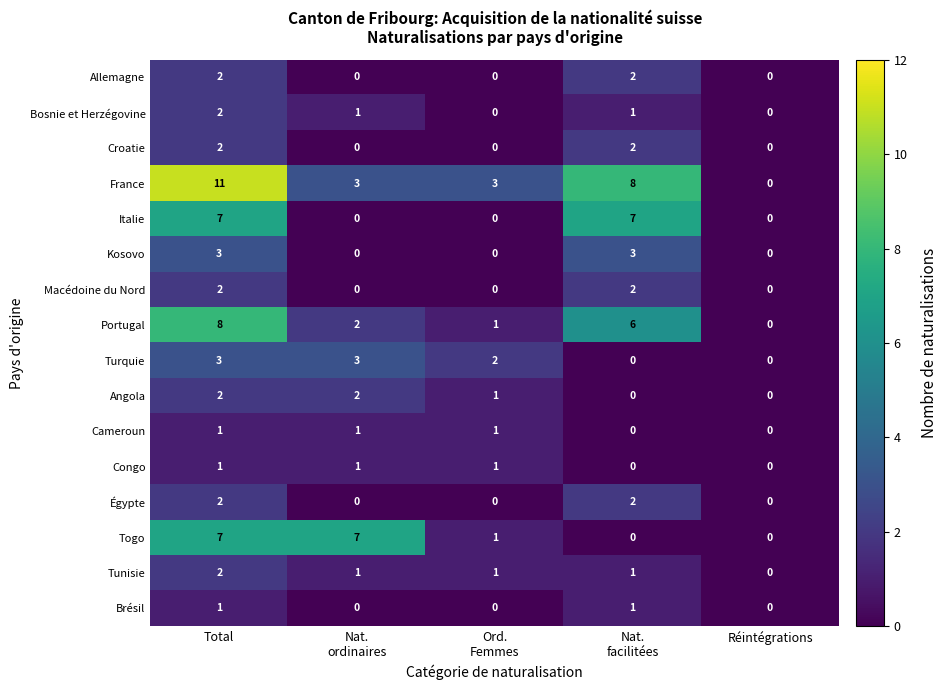

What is the difference between the maximum and second lowest values in the Portugal series?

7